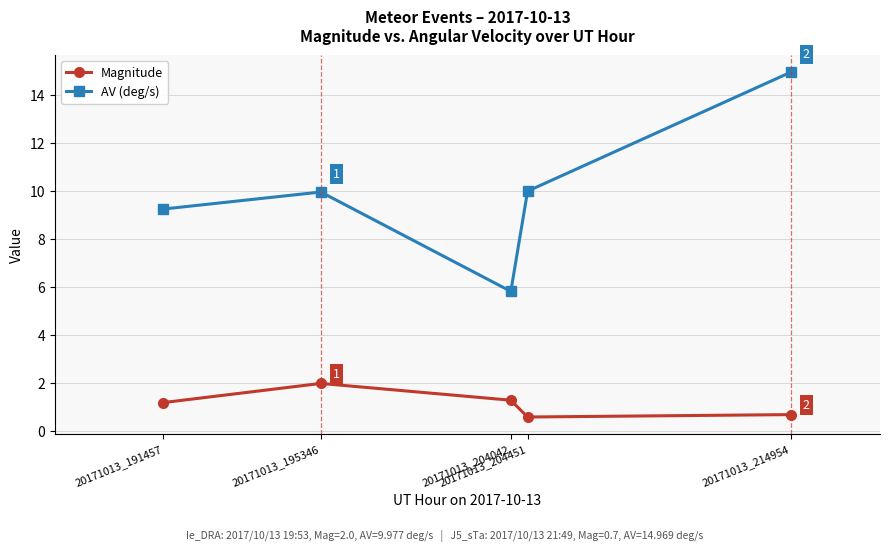

How many series are shown in this chart?

2